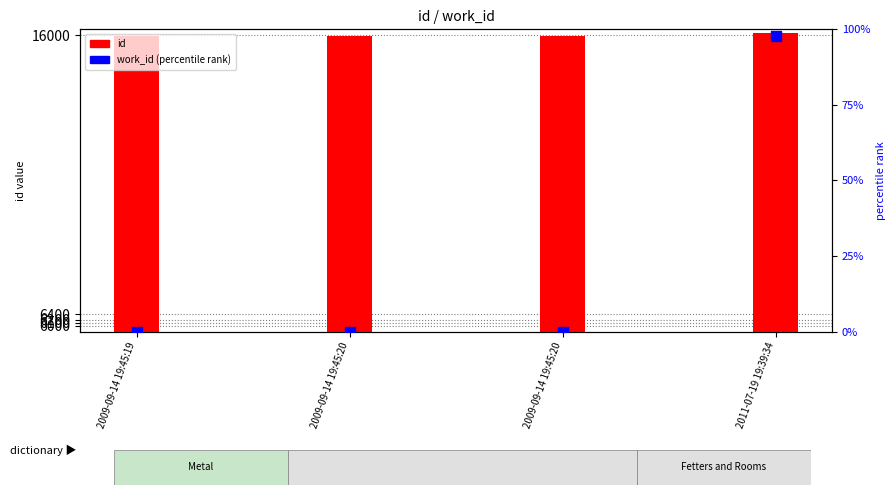

Which series has the widest spread of Y values?

work_id (percentile)